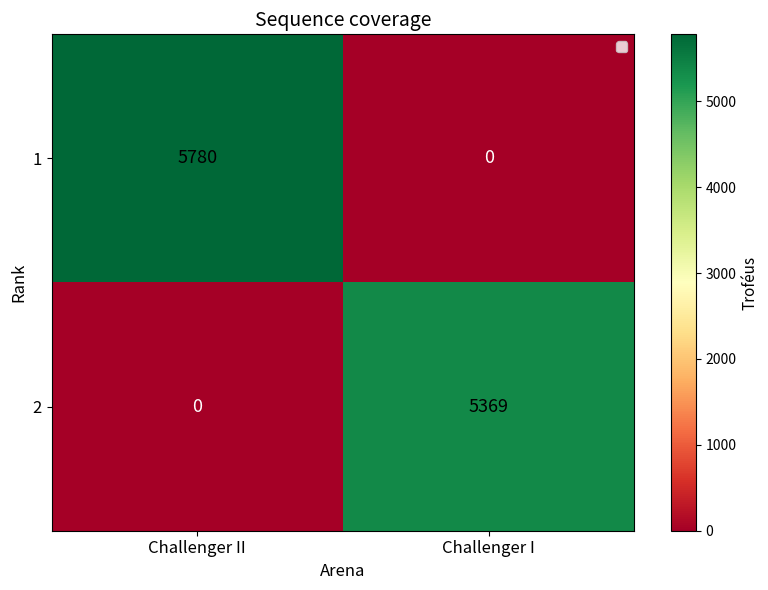

List the series in order of their peak value, lowest first.

2, 1